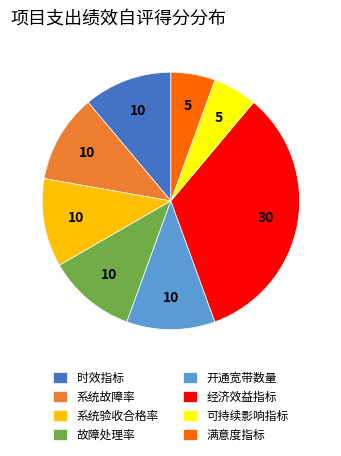

Is 满意度指标 the majority of the pie?

No